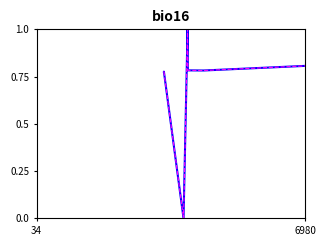

What is the sum of all id values?

5.8